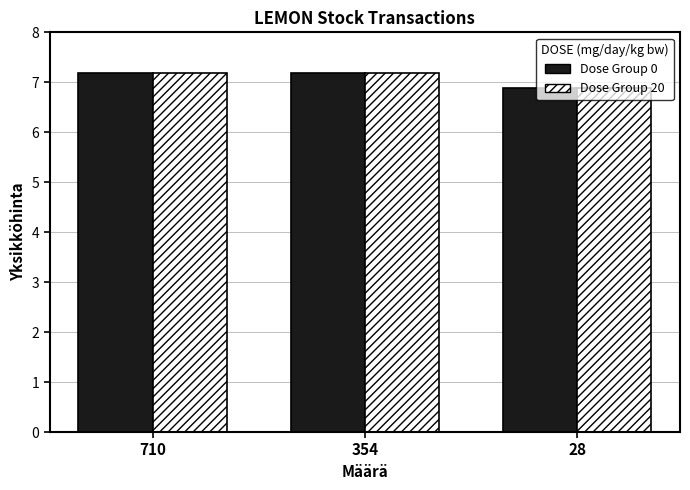

What is the total value across all series at 710?

14.4